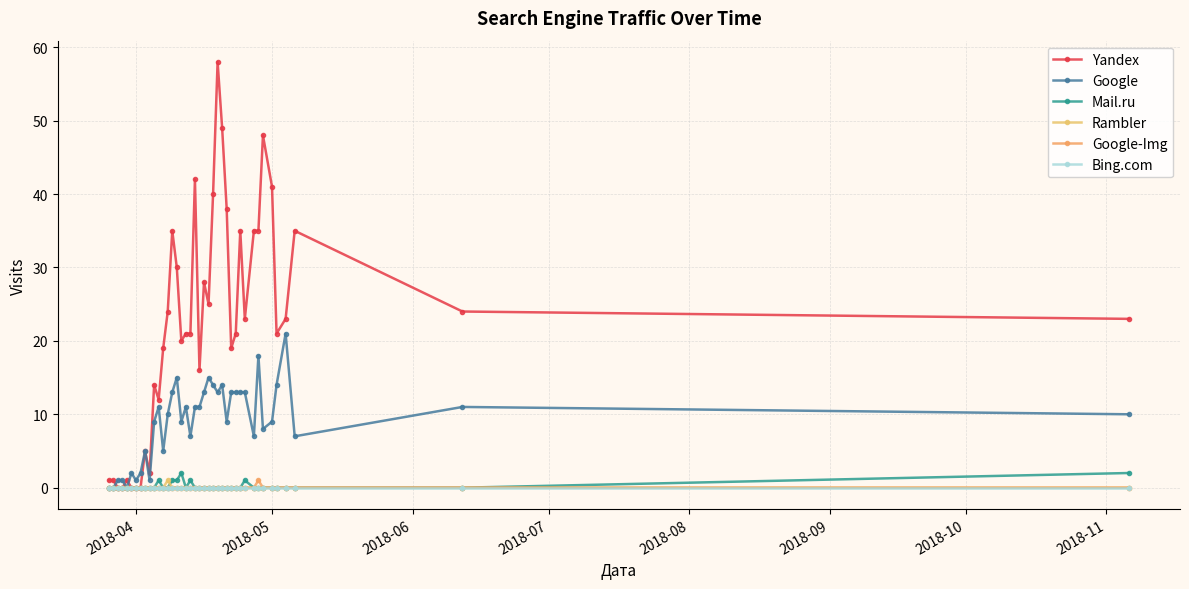

Is this an area chart (filled region under the line)?

No